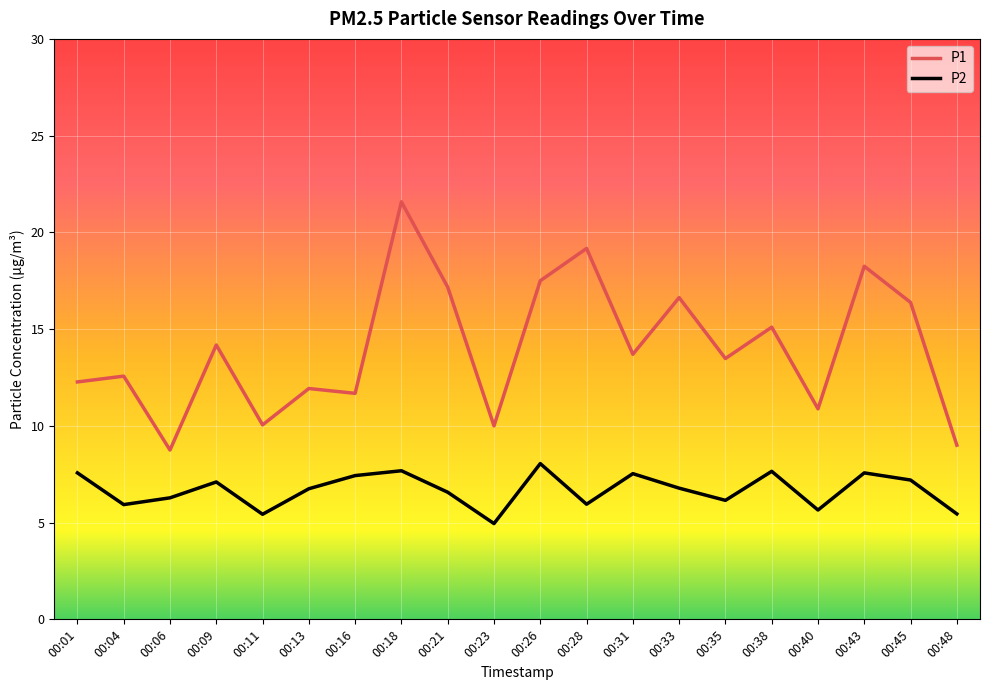

What is the difference between the maximum and minimum values in the P2 series?

3.1